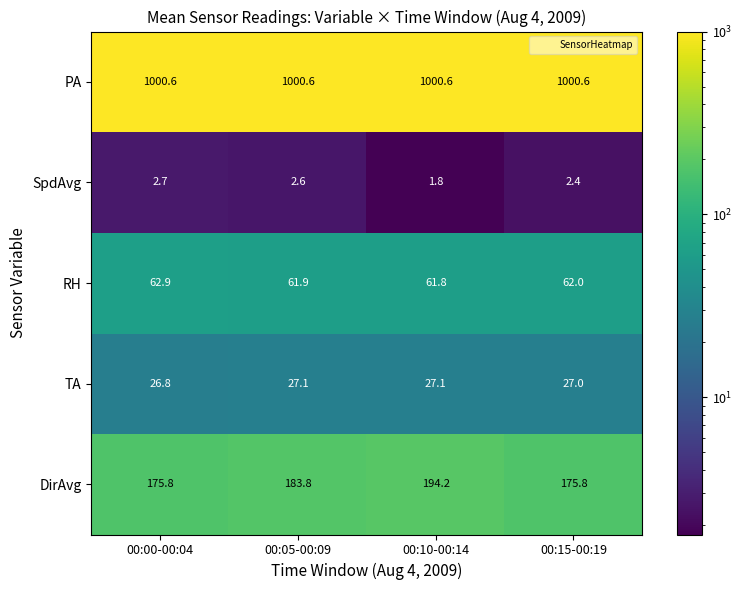

Reading right to left, transcribe all the data shown in this chart.

PA: 00:15-00:19=1000.6	00:10-00:14=1000.6	00:05-00:09=1000.6	00:00-00:04=1000.6
SpdAvg: 00:15-00:19=2.4	00:10-00:14=1.8	00:05-00:09=2.6	00:00-00:04=2.7
RH: 00:15-00:19=62.0	00:10-00:14=61.8	00:05-00:09=61.9	00:00-00:04=62.9
TA: 00:15-00:19=27.0	00:10-00:14=27.1	00:05-00:09=27.1	00:00-00:04=26.8
DirAvg: 00:15-00:19=175.8	00:10-00:14=194.2	00:05-00:09=183.8	00:00-00:04=175.8